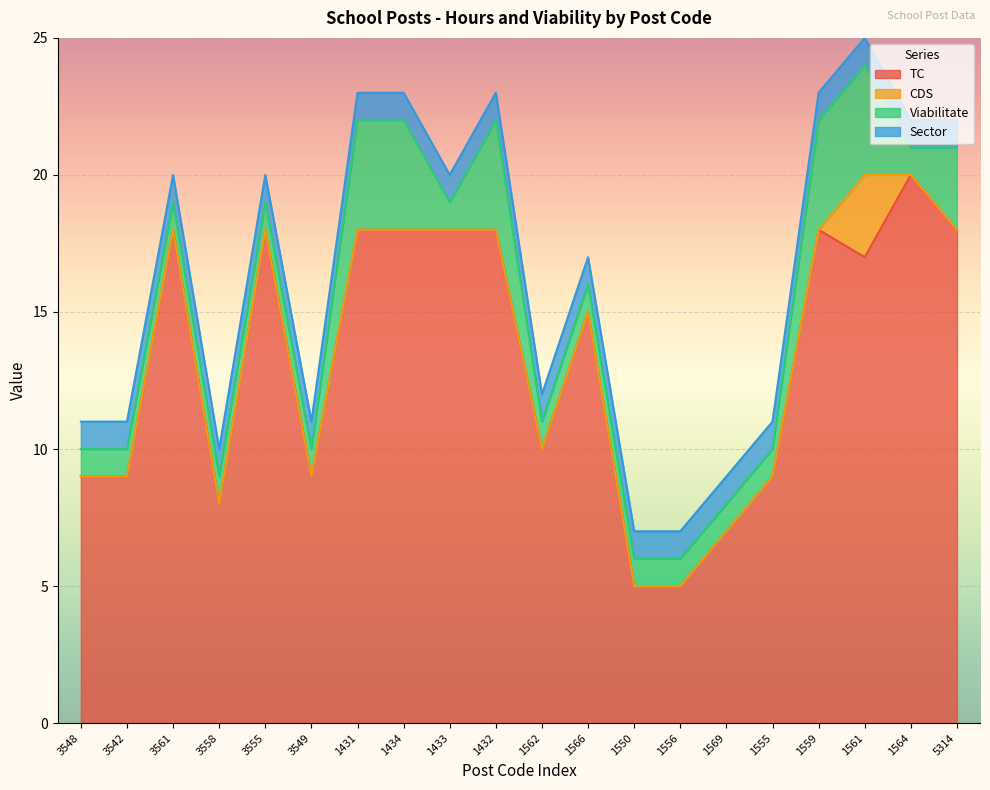

At 1564, list the series in order from largest to smallest.

TC, Viabilitate, Sector, CDS